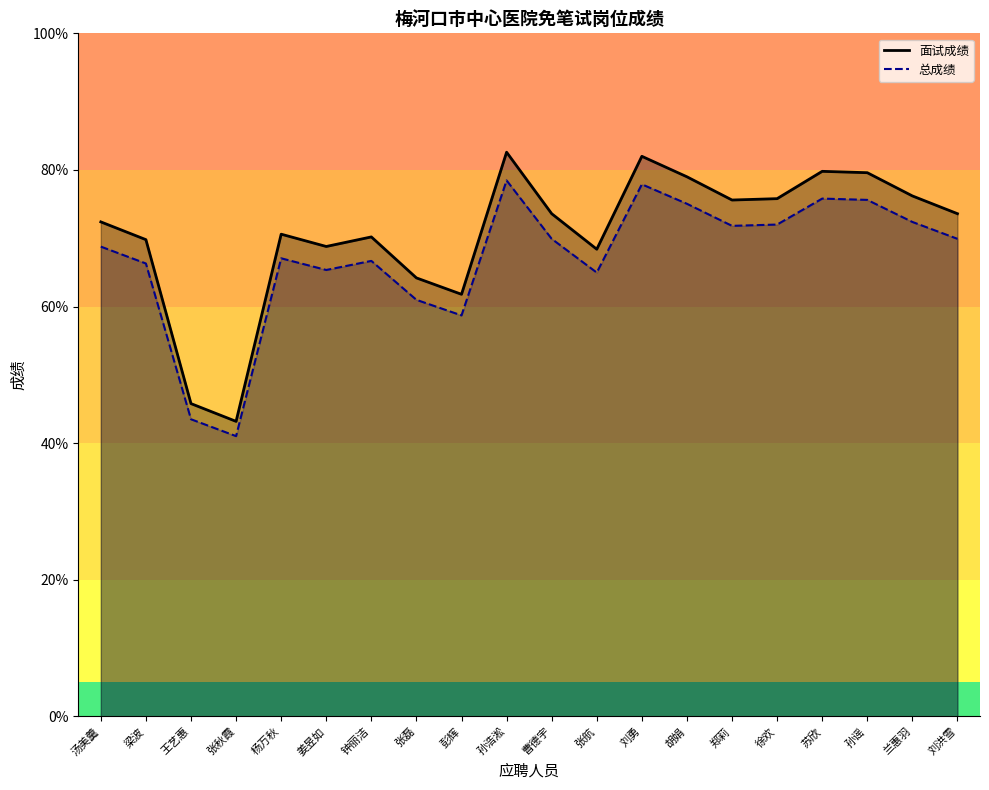

Reading left to right, list all the values displayed in this chart.

面试成绩_line: 汤美羹=72.4	梁波=69.8	王艺惠=45.8	张秋霞=43.2	杨万秋=70.6	姜昱如=68.8	钟丽洁=70.2	张磊=64.2	彭辉=61.8	孙浩淞=82.6	曹德宇=73.6	张航=68.4	刘勇=82.0	胡娟=79.0	郑莉=75.6	徐欢=75.8	苏欣=79.8	孙谣=79.6	兰惠羽=76.2	刘洪雪=73.6
总成绩_line: 汤美羹=68.8	梁波=66.3	王艺惠=43.5	张秋霞=41.0	杨万秋=67.1	姜昱如=65.4	钟丽洁=66.7	张磊=61.0	彭辉=58.7	孙浩淞=78.5	曹德宇=69.9	张航=65.0	刘勇=77.9	胡娟=75.0	郑莉=71.8	徐欢=72.0	苏欣=75.8	孙谣=75.6	兰惠羽=72.4	刘洪雪=69.9